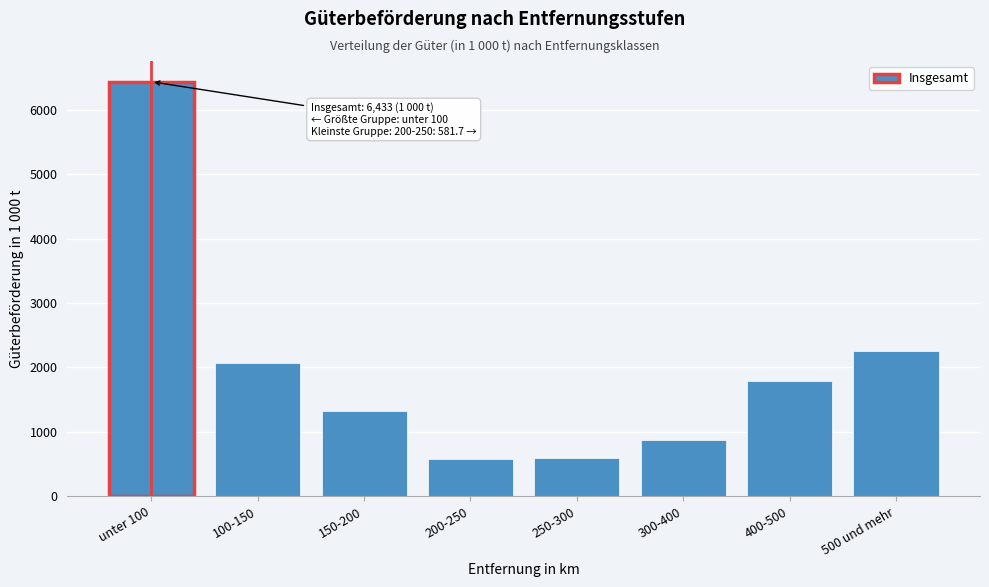

What is the value of the 6th bar from the left?

876.2